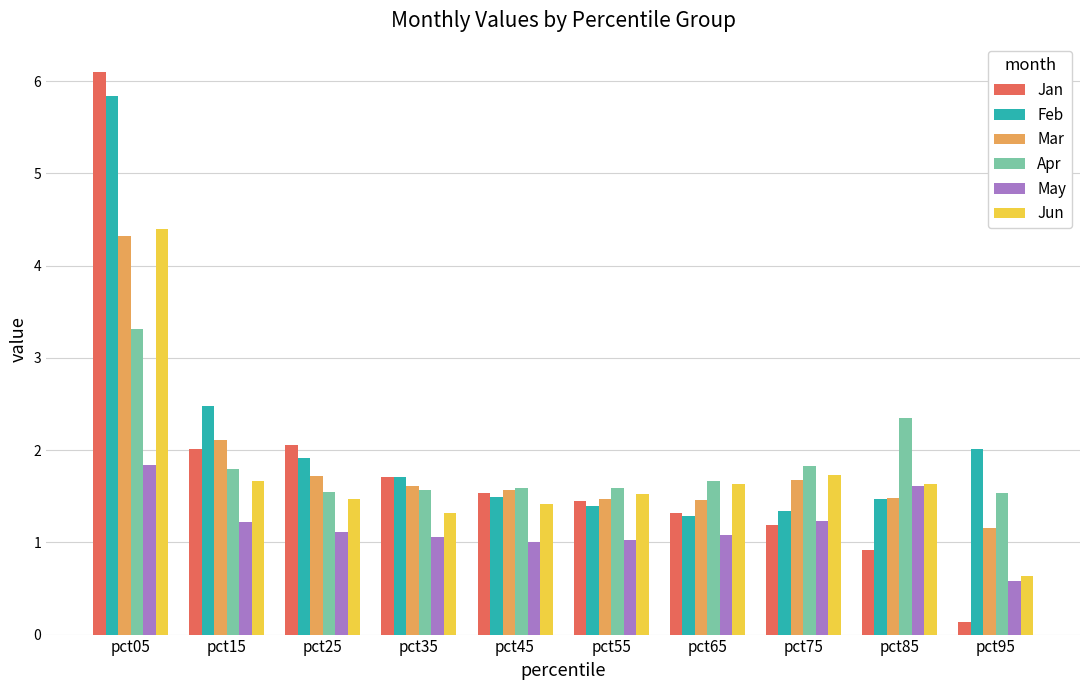

What is the average value of the Feb series?

2.1